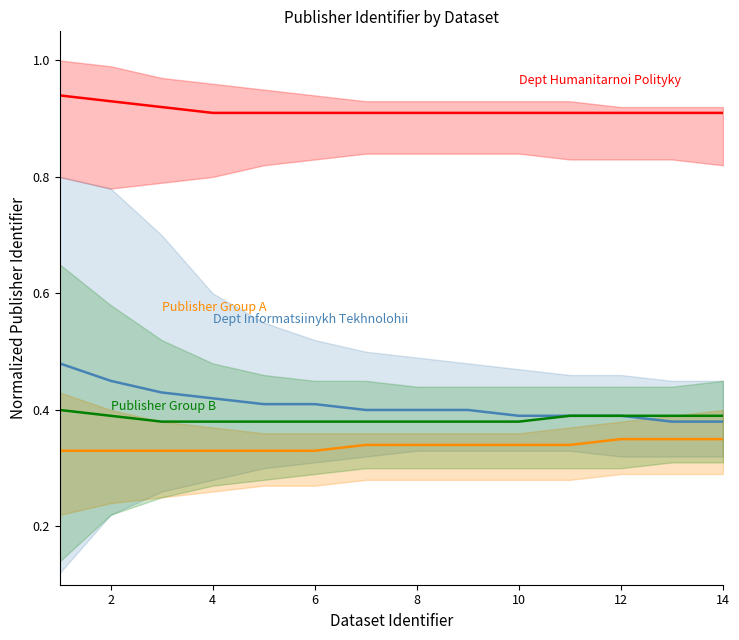

Does the chart have visible grid lines?

No